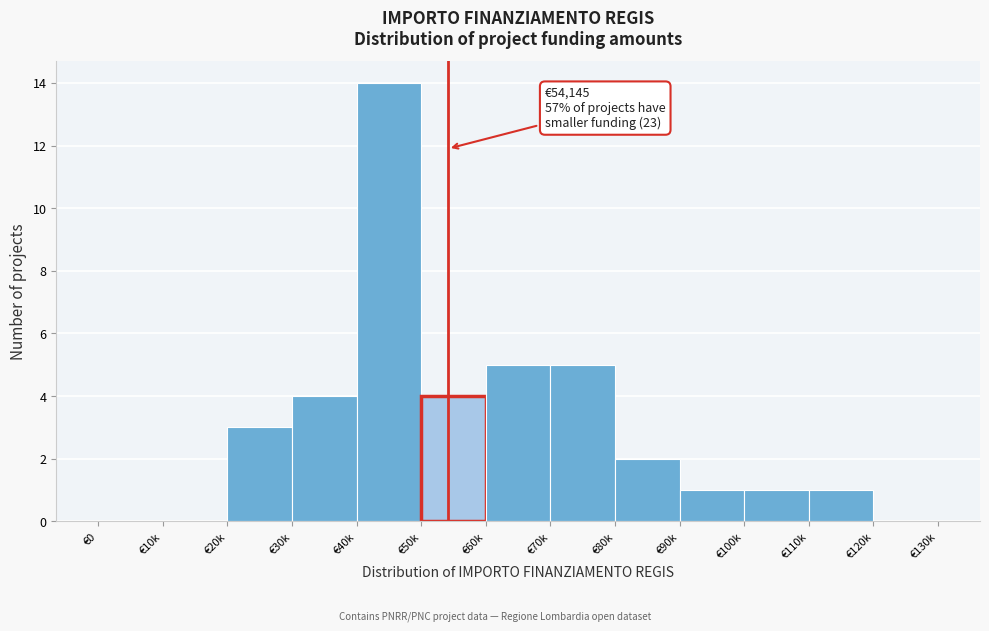

Reading left to right, transcribe all the data shown in this chart.

€0=0	€10k=0	€20k=3	€30k=4	€40k=14	€50k=4	€60k=5	€70k=5	€80k=2	€90k=1	€100k=1	€110k=1	€120k=0